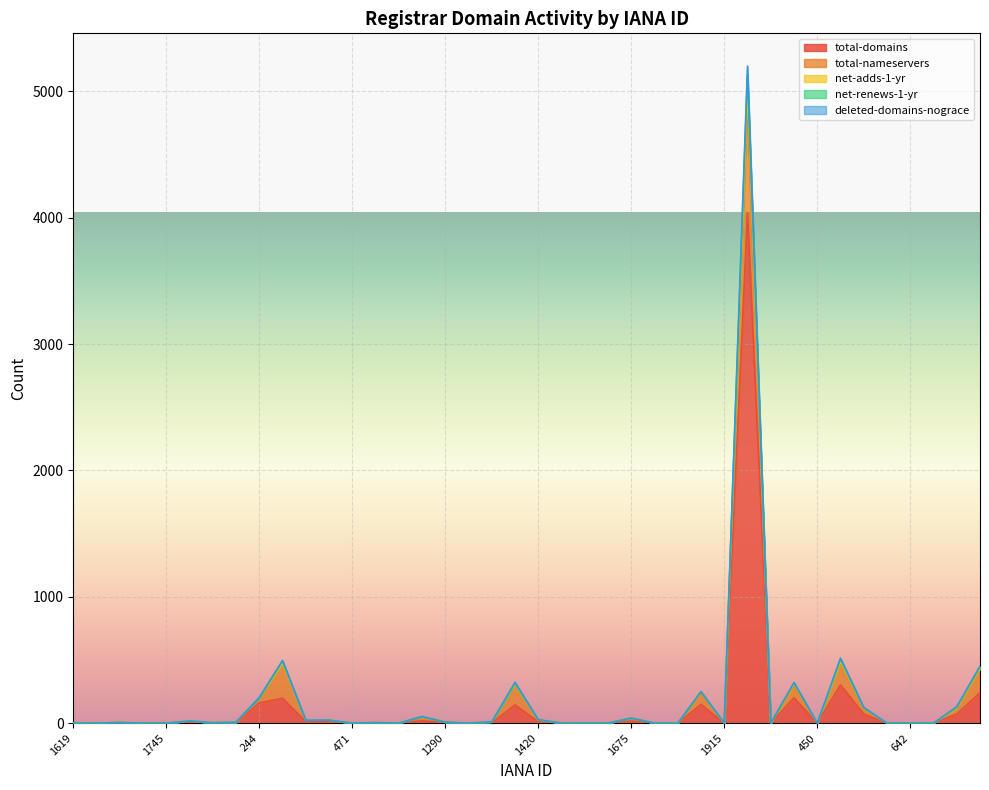

The total-domains series shows 16 at 1675. True or false?

True